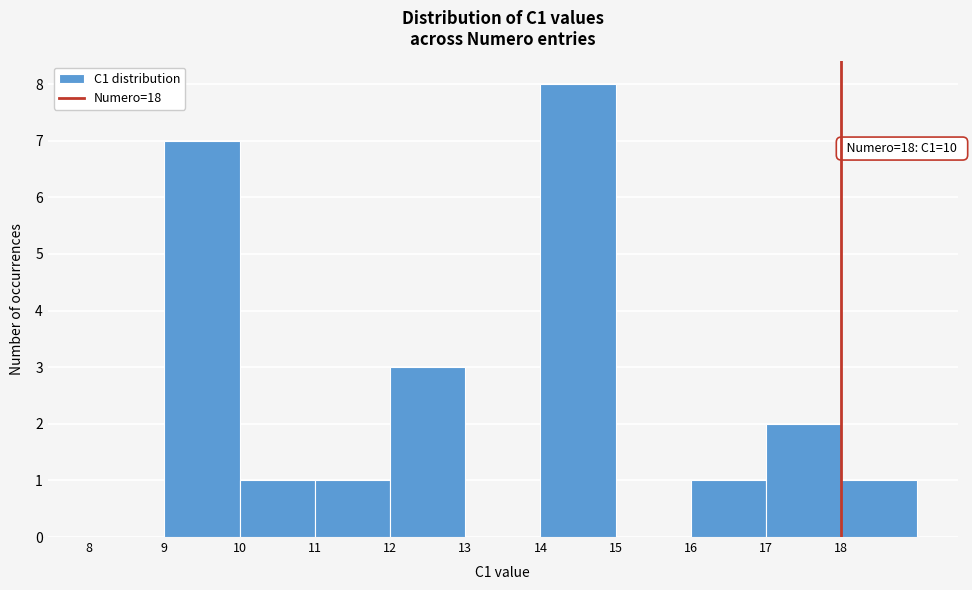

Which range on the x-axis has the tallest bar?

14 to 15